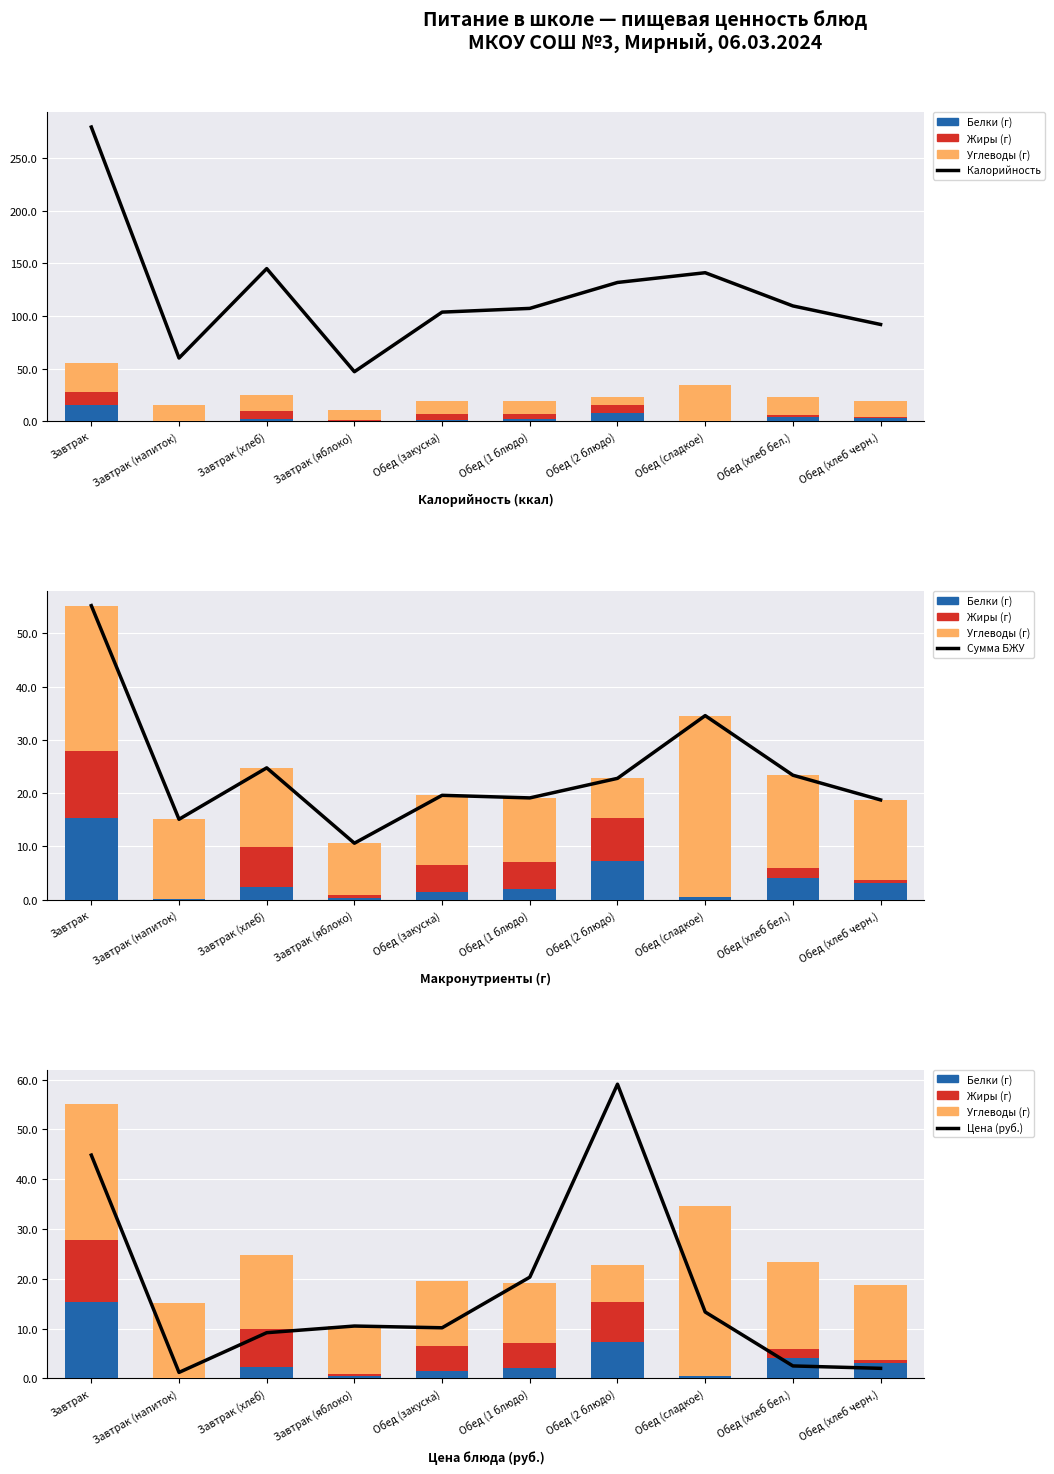

How many data points does each series have?

10